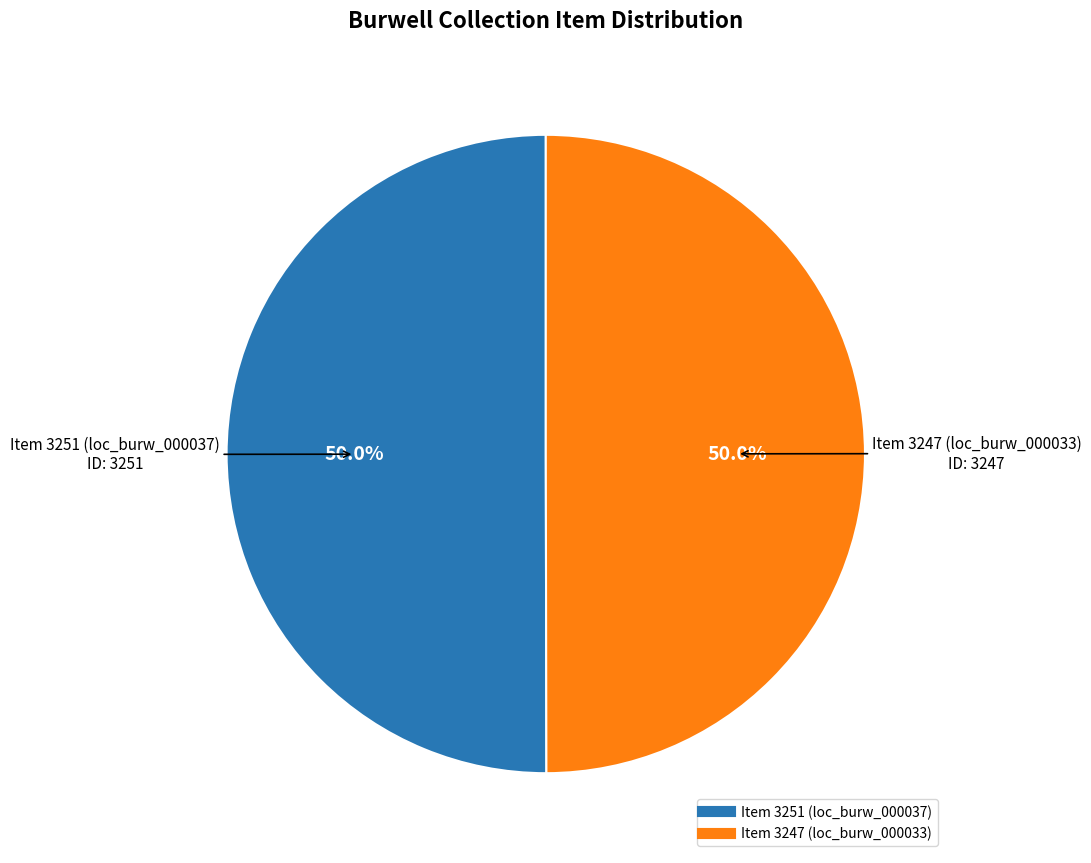

Approximately how many times larger is the value at Item 3247 (loc_burw_000033) compared to Item 3251 (loc_burw_000037)?

1.0